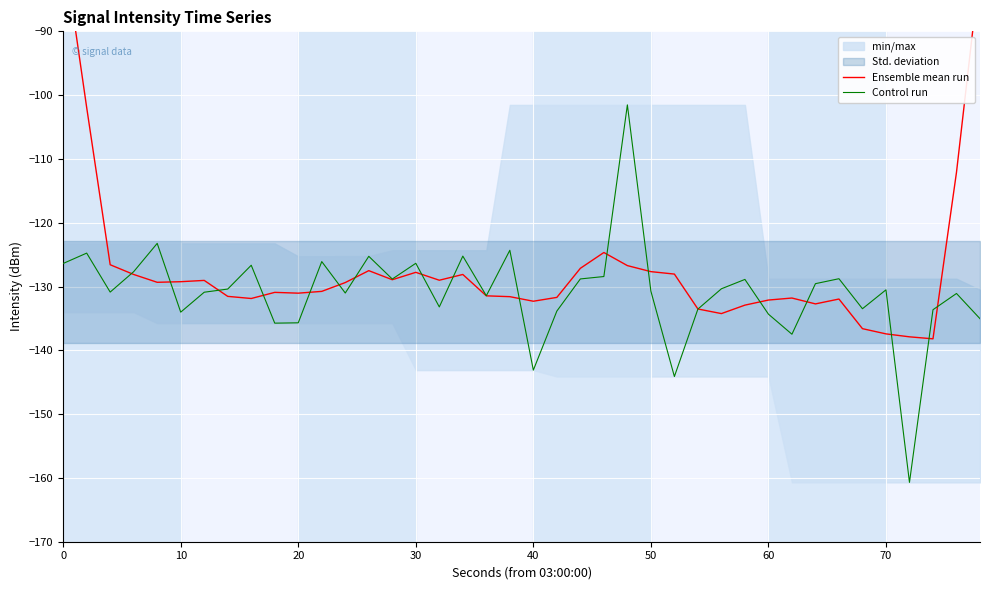

How many lines are shown in the chart?

2